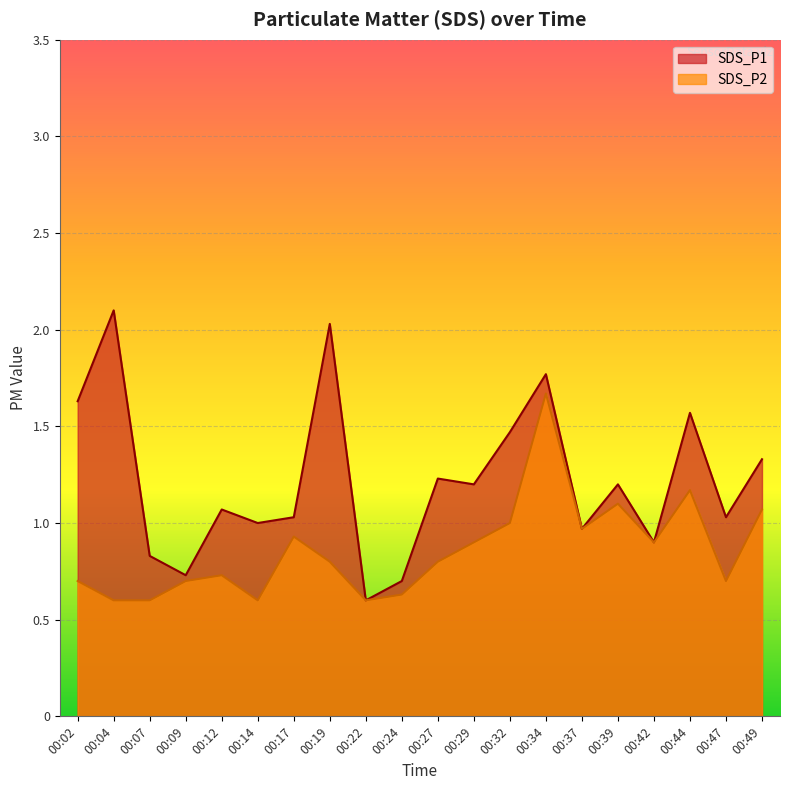

Which has a higher value, 00:42 or 00:44?

00:44